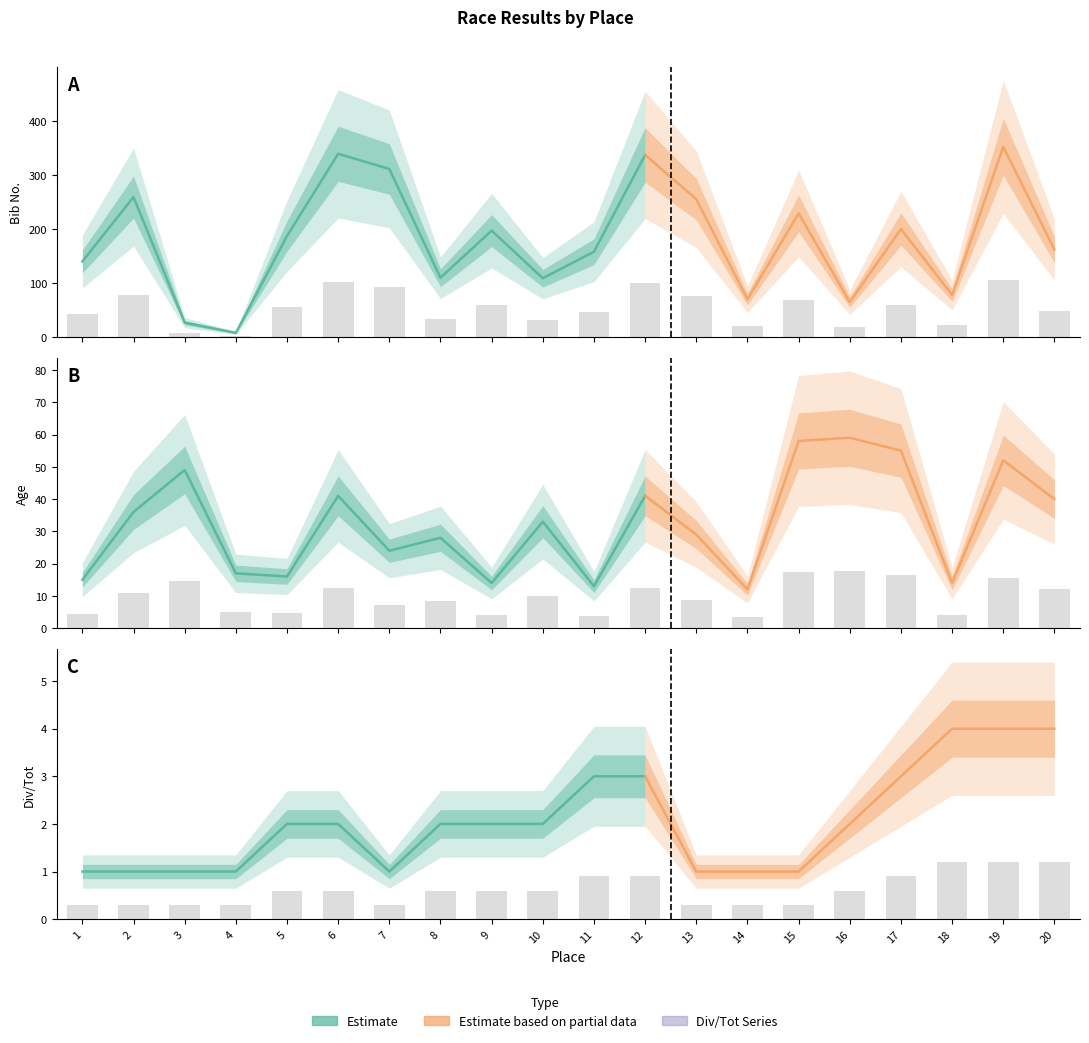

How many groups of bars are there?

20